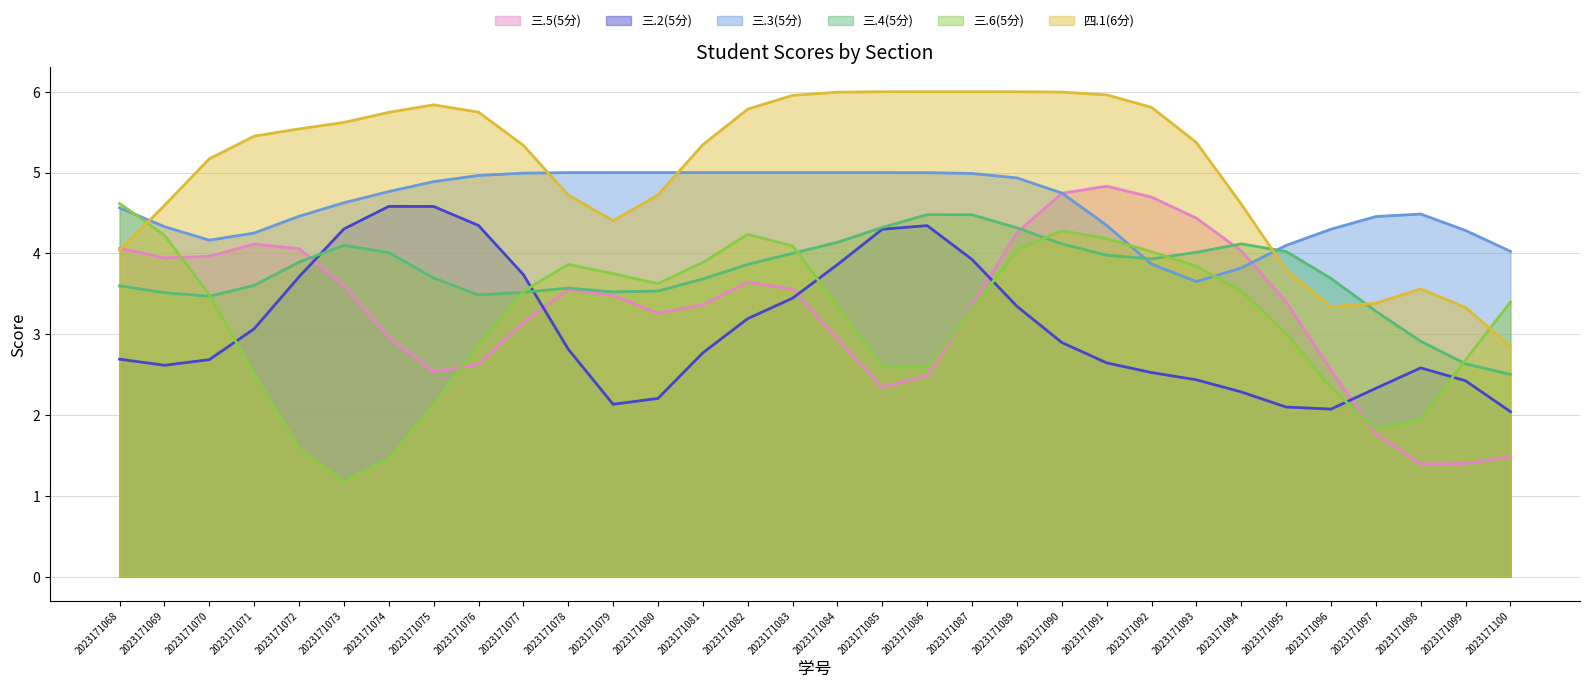

How many lines are shown in the chart?

6